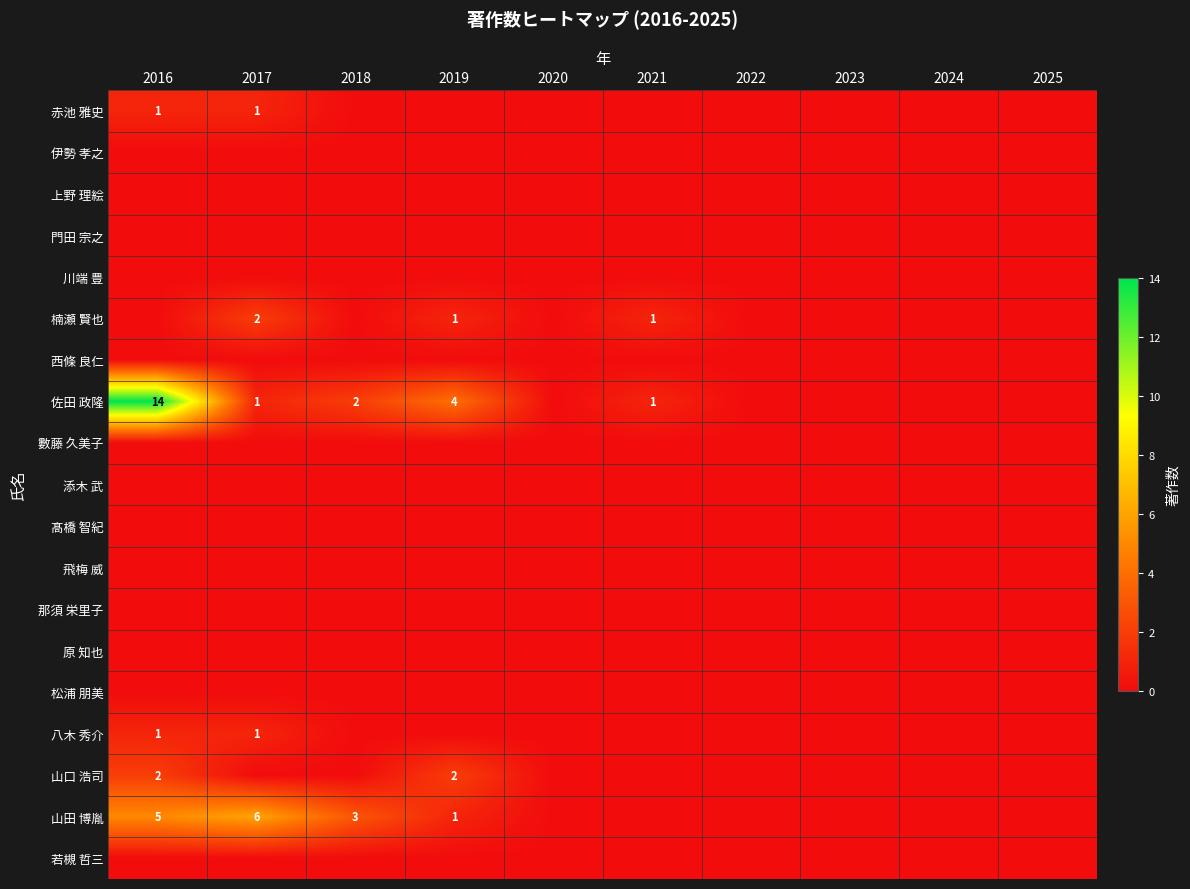

Which series changed the most between 2018 and 2024?

山田 博胤